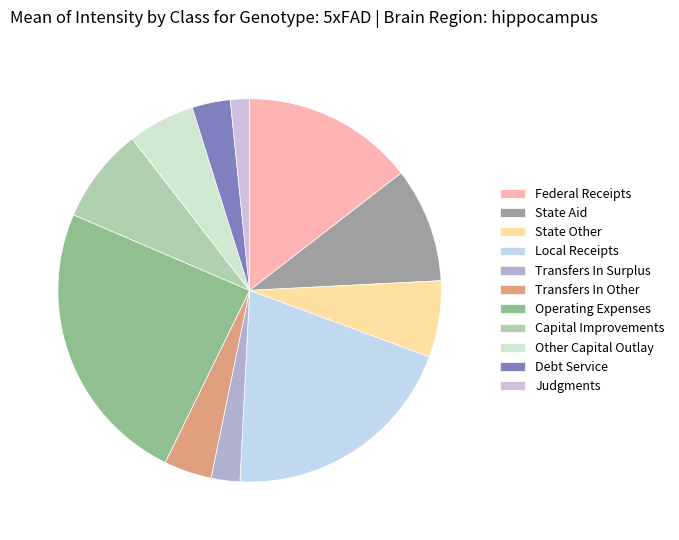

How many slices are in this pie chart?

11